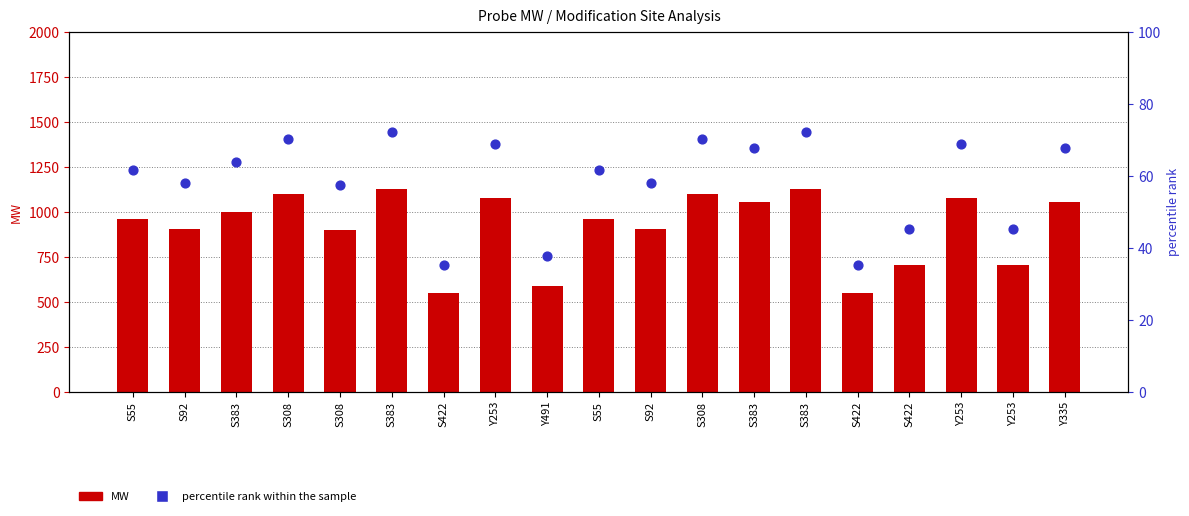

At how many categories does at least one series exceed 521?

19